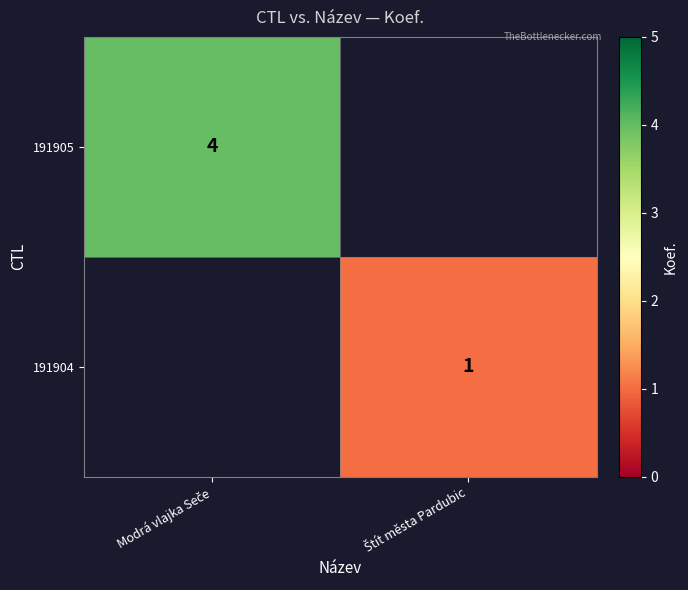

Is the value of 191905 at Štít města Pardubic greater than the value of 191904 at Modrá vlajka Seče?

No